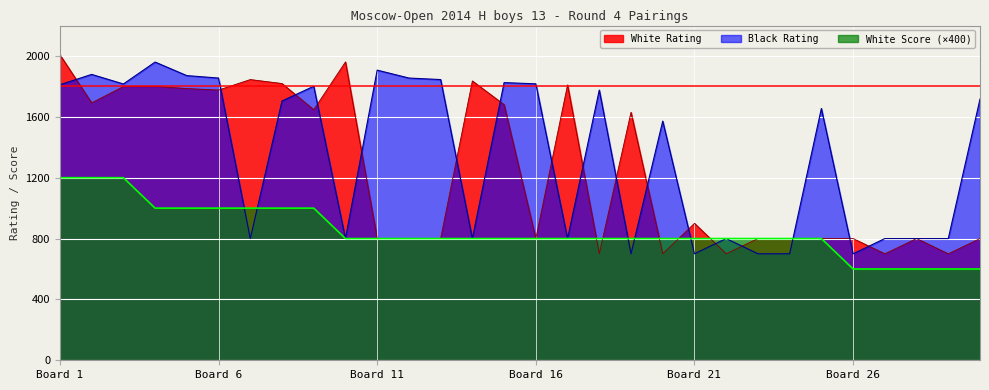

At which category is the sum across all series the highest?

Board 1